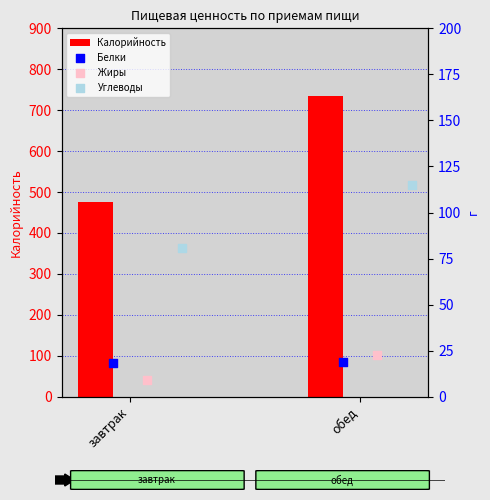

Which series has the widest spread of Y values?

Калорийность